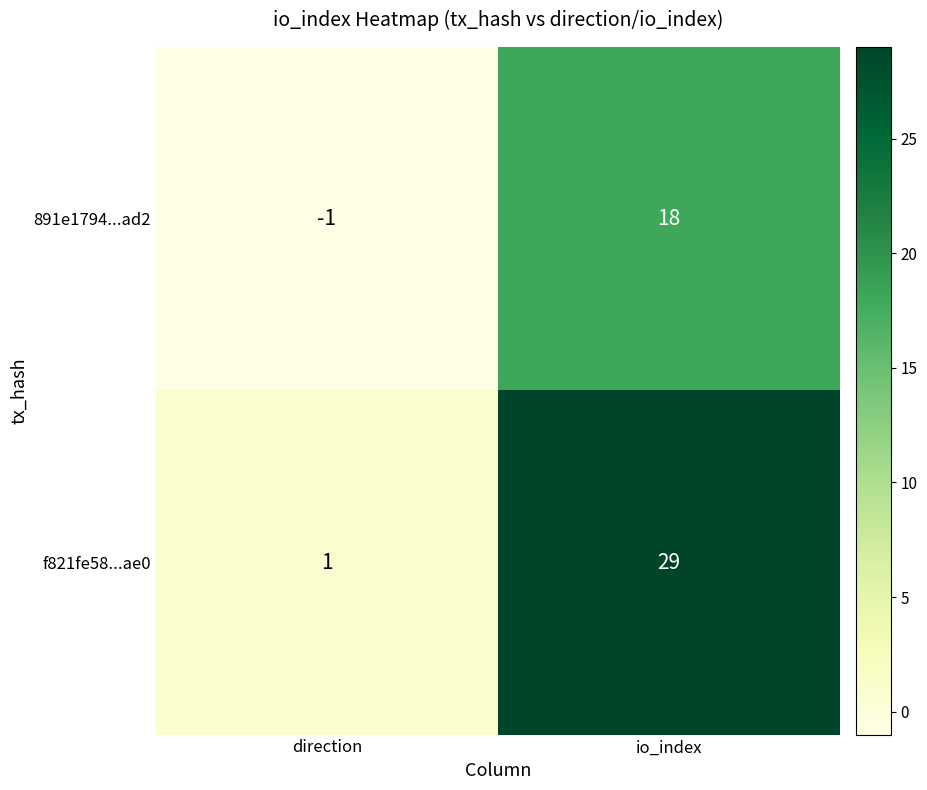

The f821fe58...ae0 series shows 8 at io_index. True or false?

False